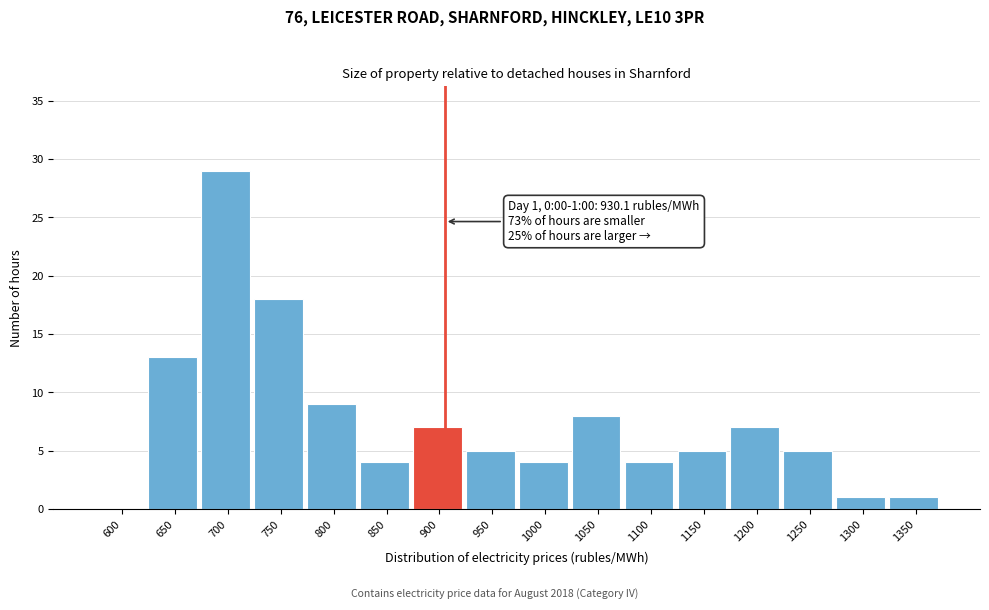

Reading left to right, what are all the values shown in this chart?

600=0	650=13	700=29	750=18	800=9	850=4	900=7	950=5	1000=4	1050=8	1100=4	1150=5	1200=7	1250=5	1300=1	1350=1